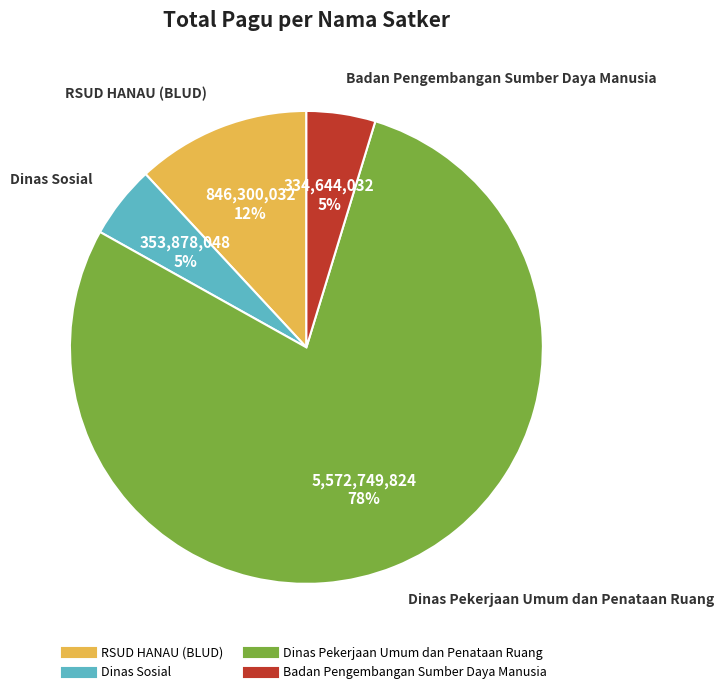

To the nearest percent, what is the average slice percentage?

25%